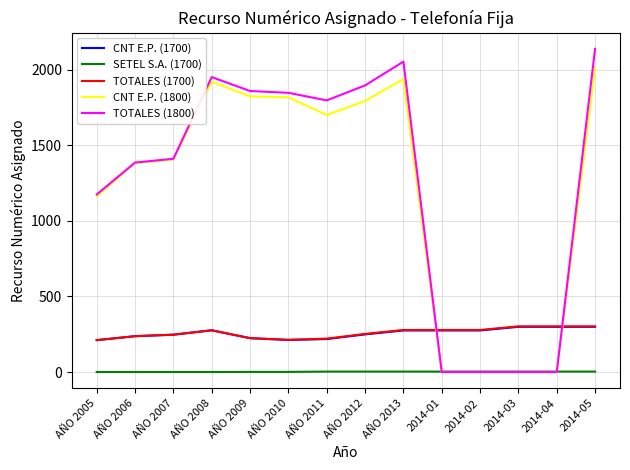

At which label does CNT E.P. (1800) first exceed 1699?

AÑO 2008